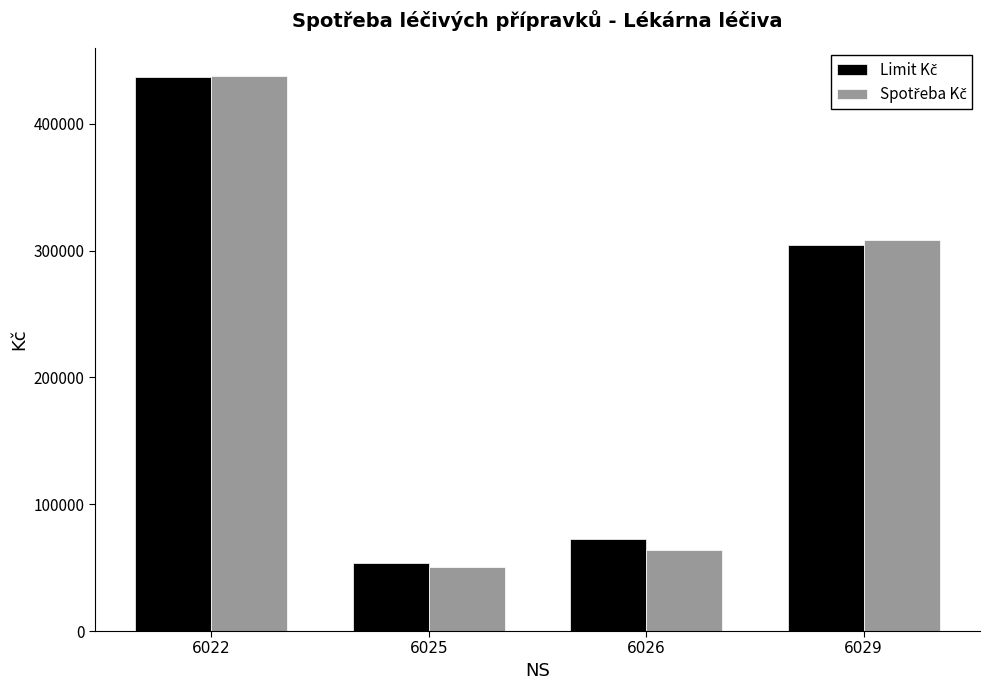

What is the maximum value shown in the chart?

437965.9